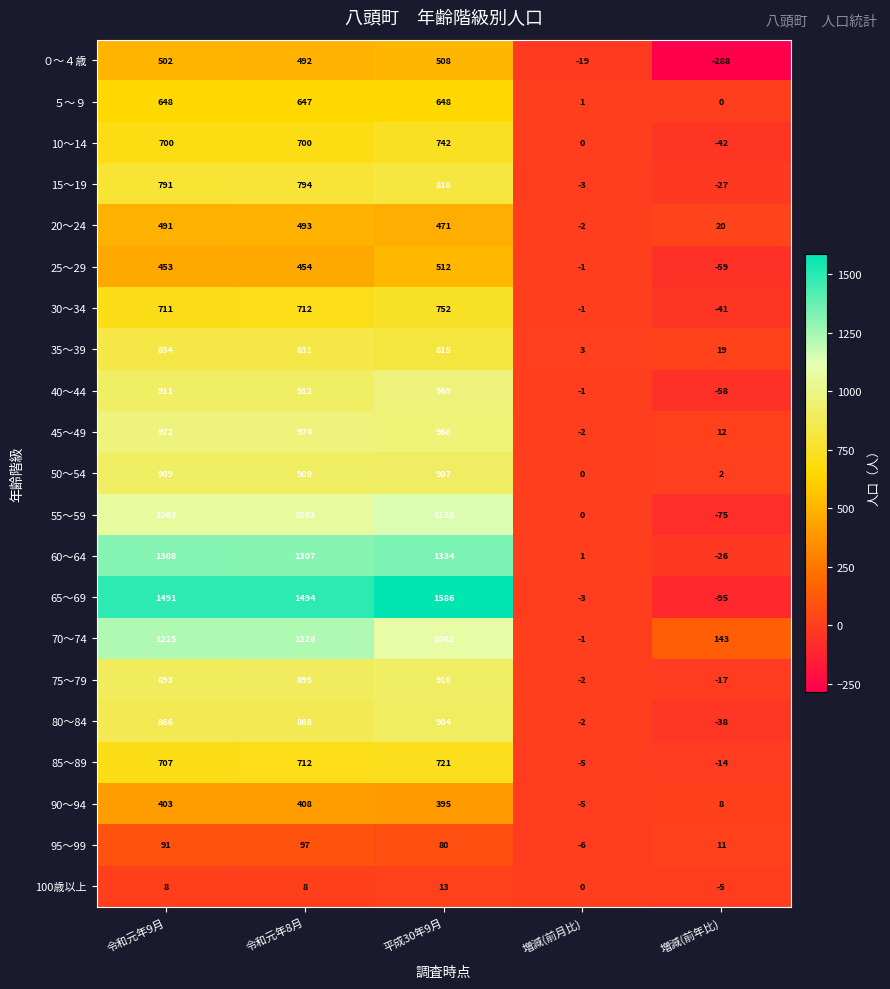

At which label does 95～99 first exceed 80?

令和元年9月